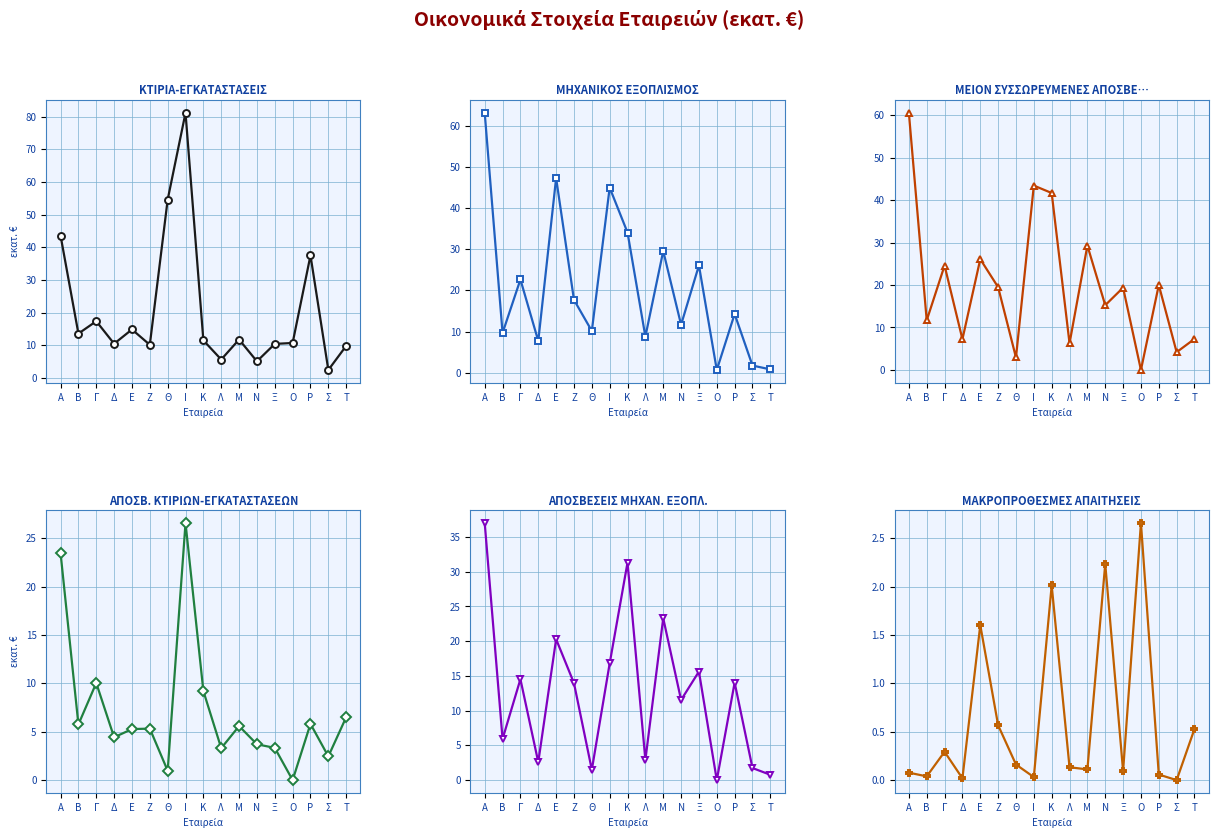

The value of ΑΠΟΣΒΕΣΕΙΣ ΜΗΧΑΝ. ΕΞΟΠΛ. at Ρ is 6.4. True or false?

False